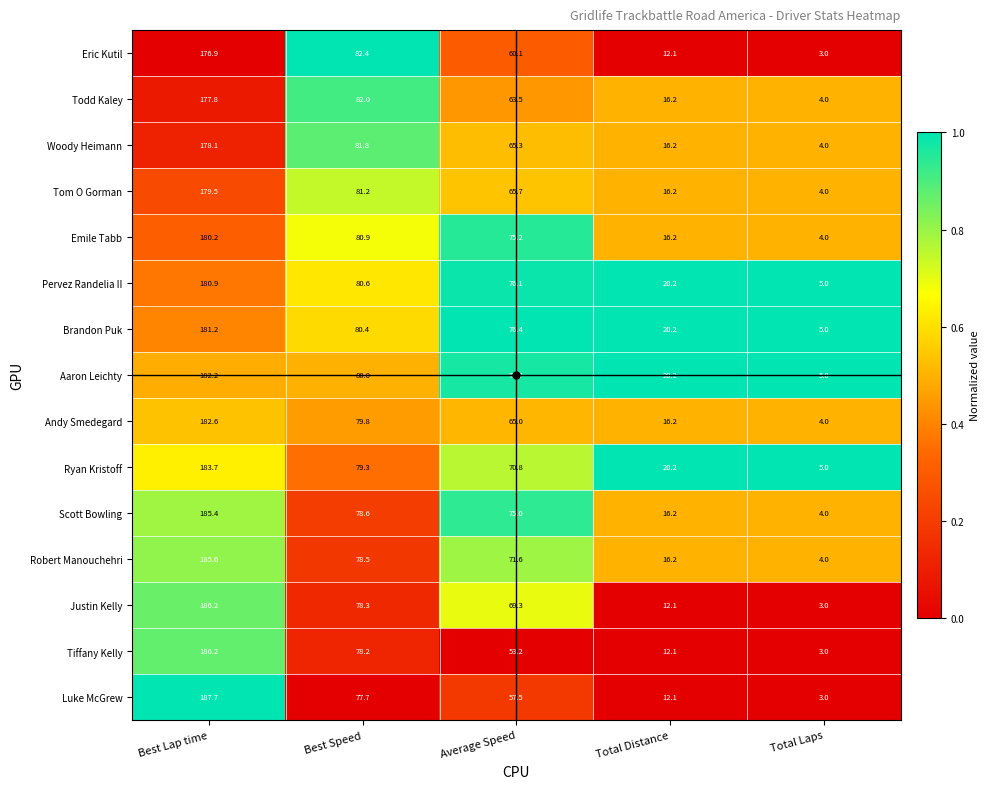

What is the spread (max minus min) of values at Total Distance?

8.1